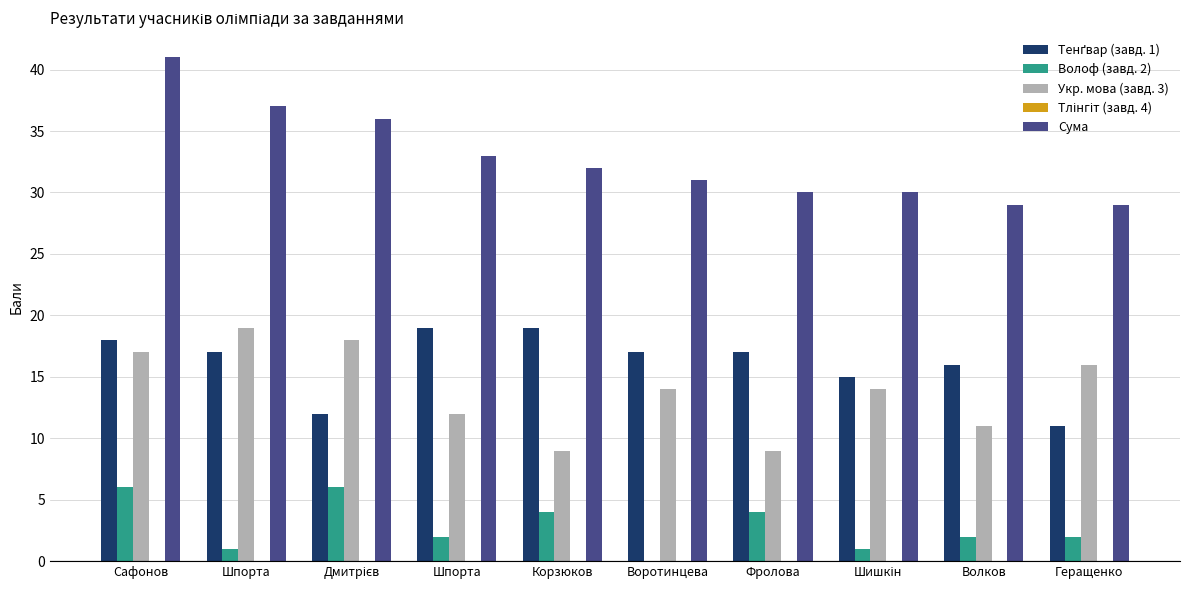

Count the number of data series in this chart.

4